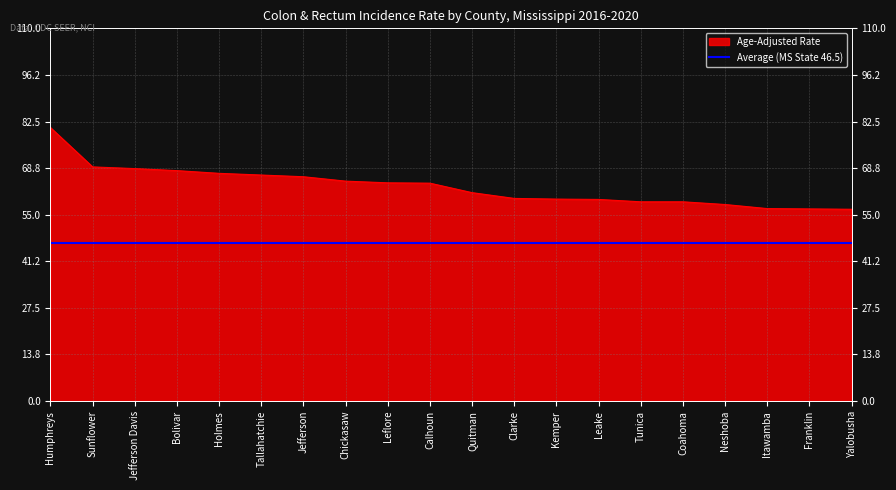

What is the spread (max minus min) of values at Coahoma?

12.3